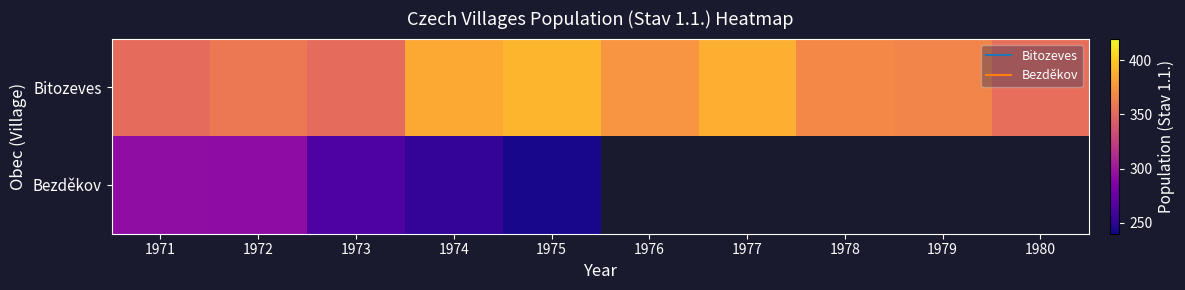

At which label does Bitozeves reach its peak?

1975